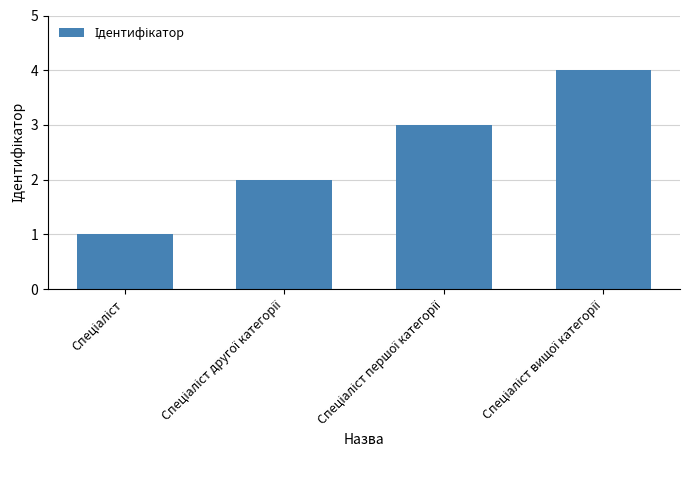

What is the difference between the maximum and minimum values?

3